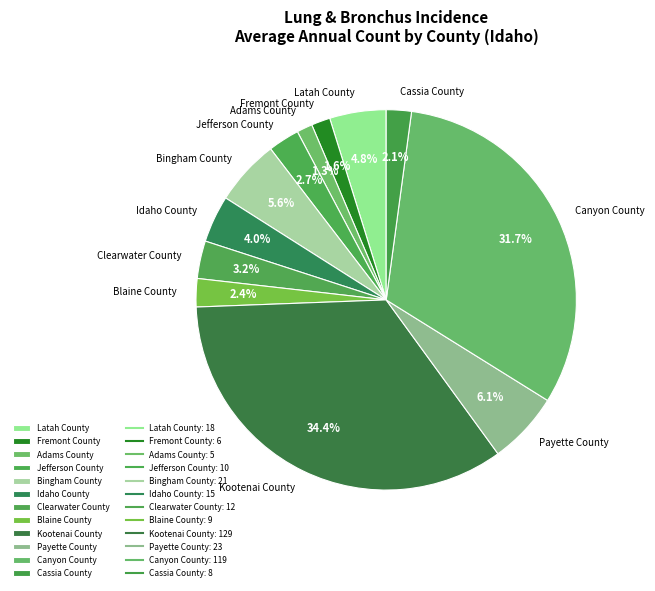

Does Adams County represent more than half of the total?

No